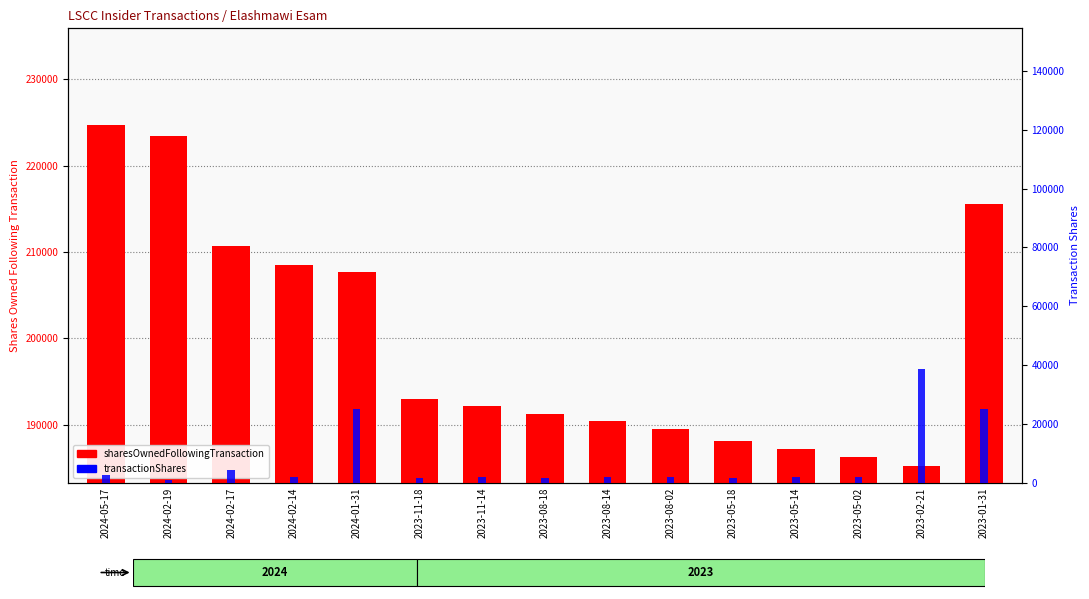

What is the value of the transactionShares bar at the 13th from the left?

2066.0